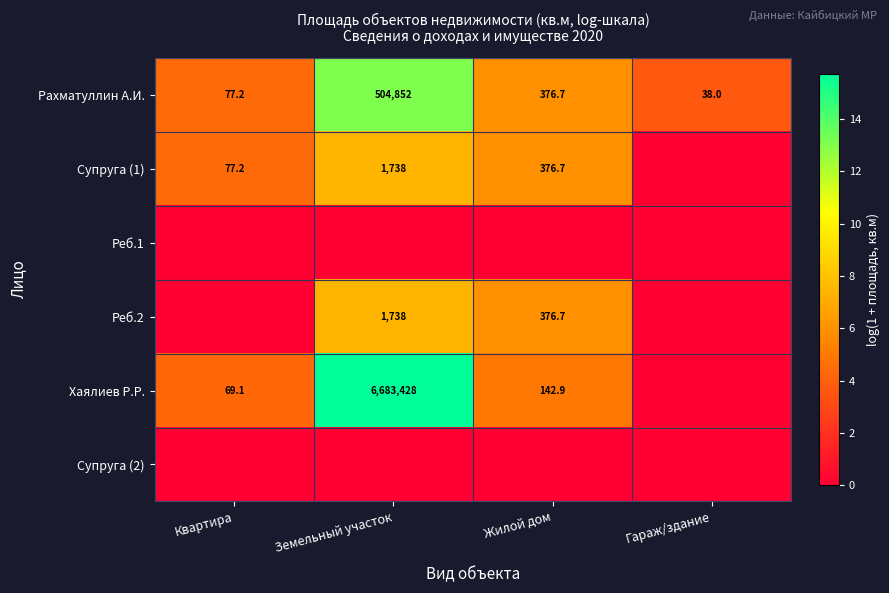

Read the Рахматуллин А.И. value at Жилой дом.

376.7